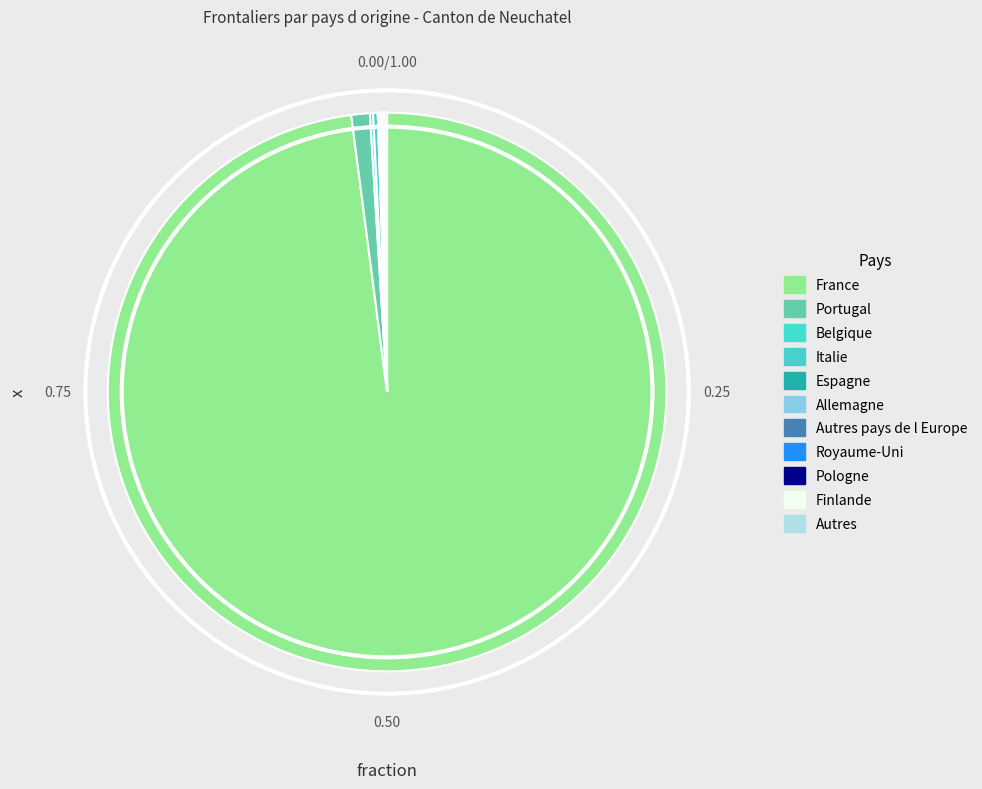

Does France represent more than half of the total?

Yes